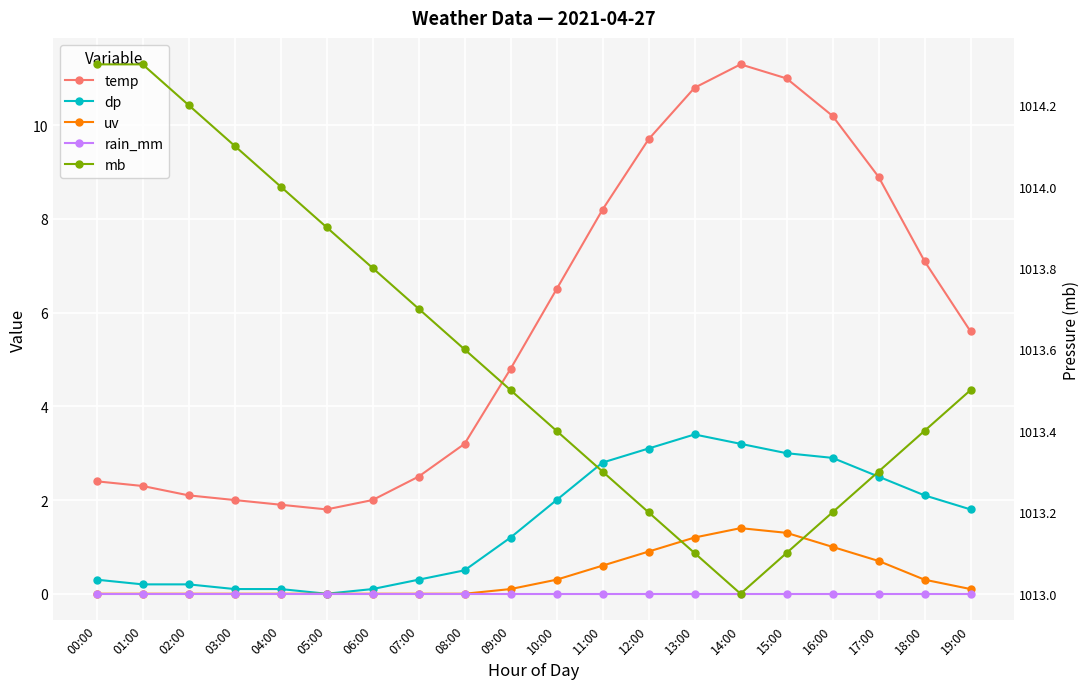

Is it true that mb equals 634.9 at 09:00?

False